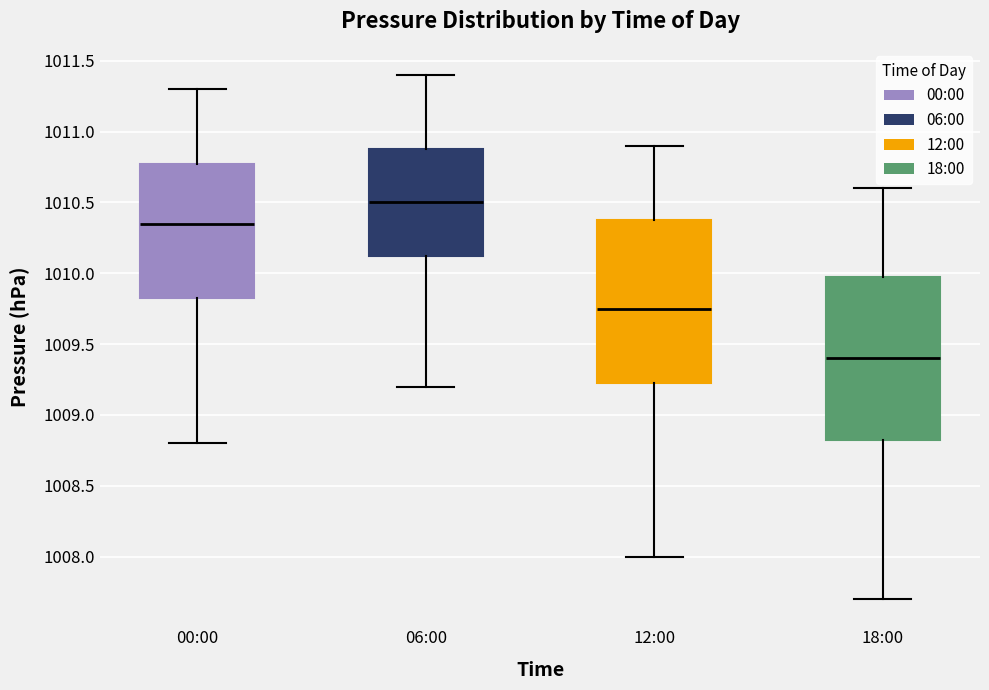

Reading left to right, read every box against the y-axis: the position of its median line, the range the box covers, and the ends of its whiskers. The values are not printed on the chart, so give them approximately, as read against the axis.

00:00: median 1010.35, box 1009.85 to 1010.80, whiskers 1008.80 to 1011.30
06:00: median 1010.50, box 1010.15 to 1010.90, whiskers 1009.20 to 1011.40
12:00: median 1009.75, box 1009.25 to 1010.40, whiskers 1008.00 to 1010.90
18:00: median 1009.40, box 1008.85 to 1010.00, whiskers 1007.70 to 1010.60